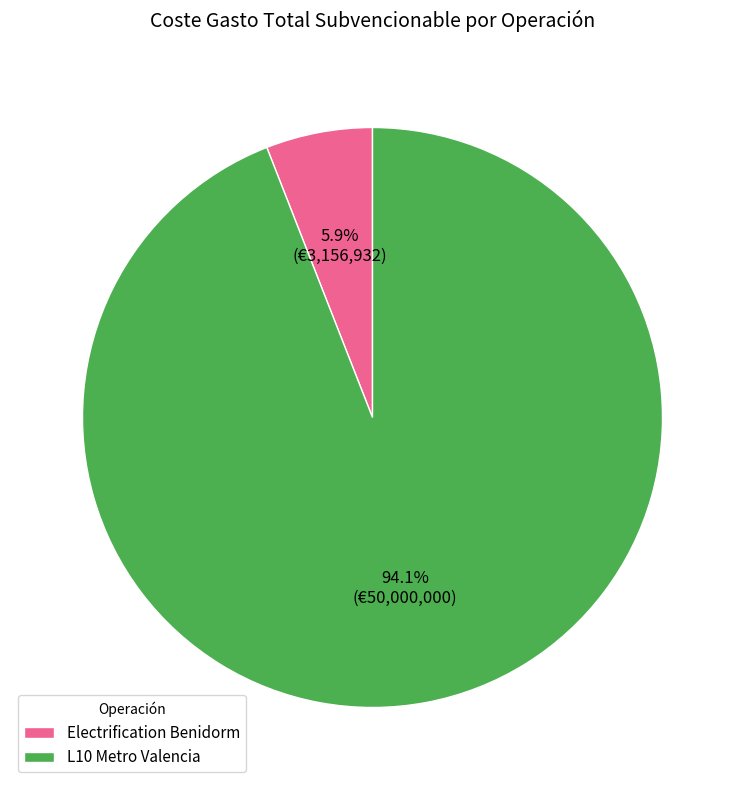

Combined, do L10 Metro Valencia and Electrification Benidorm account for over 50%?

Yes